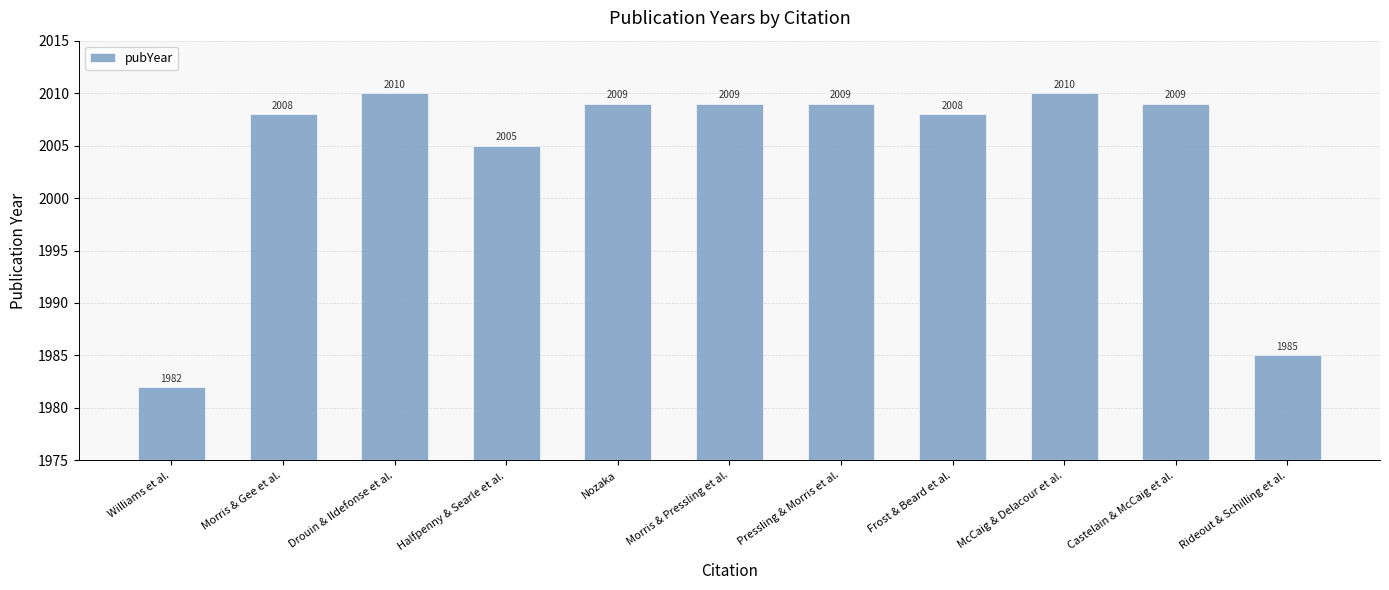

What is the label of the 8th bar from the left?

Frost & Beard et al.